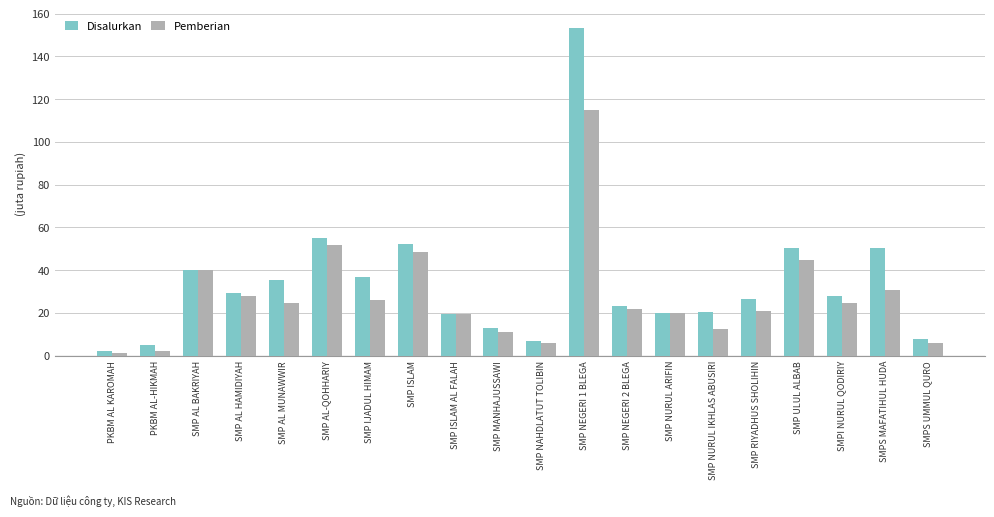

Which category has the highest value across all series?

SMP NEGERI 1 BLEGA